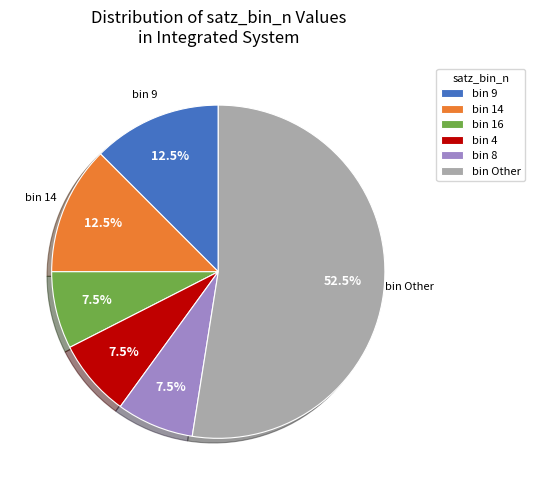

Which category has the biggest portion of the pie?

bin Other